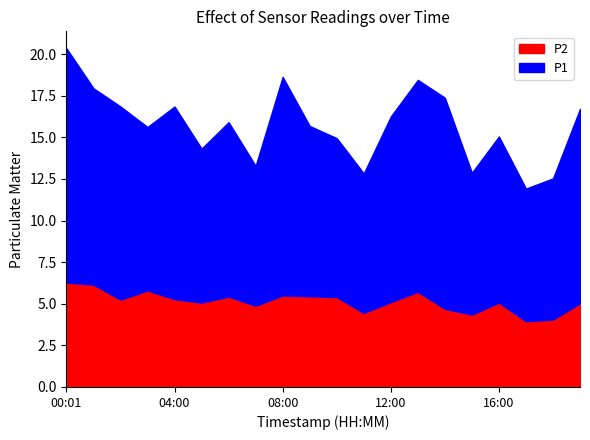

Reading right to left, transcribe all the data shown in this chart.

P1: 19:00=11.7	18:00=8.5	17:00=8.0	16:00=10.0	15:00=8.5	14:00=12.7	13:00=12.7	12:00=11.2	11:00=8.4	10:00=9.6	09:00=10.2	08:00=13.1	07:00=8.4	06:00=10.5	05:00=9.2	04:00=11.6	03:00=9.8	02:00=11.6	01:00=11.8	00:01=14.1
P2: 19:00=5.0	18:00=4.0	17:00=4.0	16:00=5.1	15:00=4.3	14:00=4.7	13:00=5.7	12:00=5.1	11:00=4.5	10:00=5.4	09:00=5.5	08:00=5.5	07:00=4.9	06:00=5.4	05:00=5.1	04:00=5.3	03:00=5.8	02:00=5.2	01:00=6.2	00:01=6.3